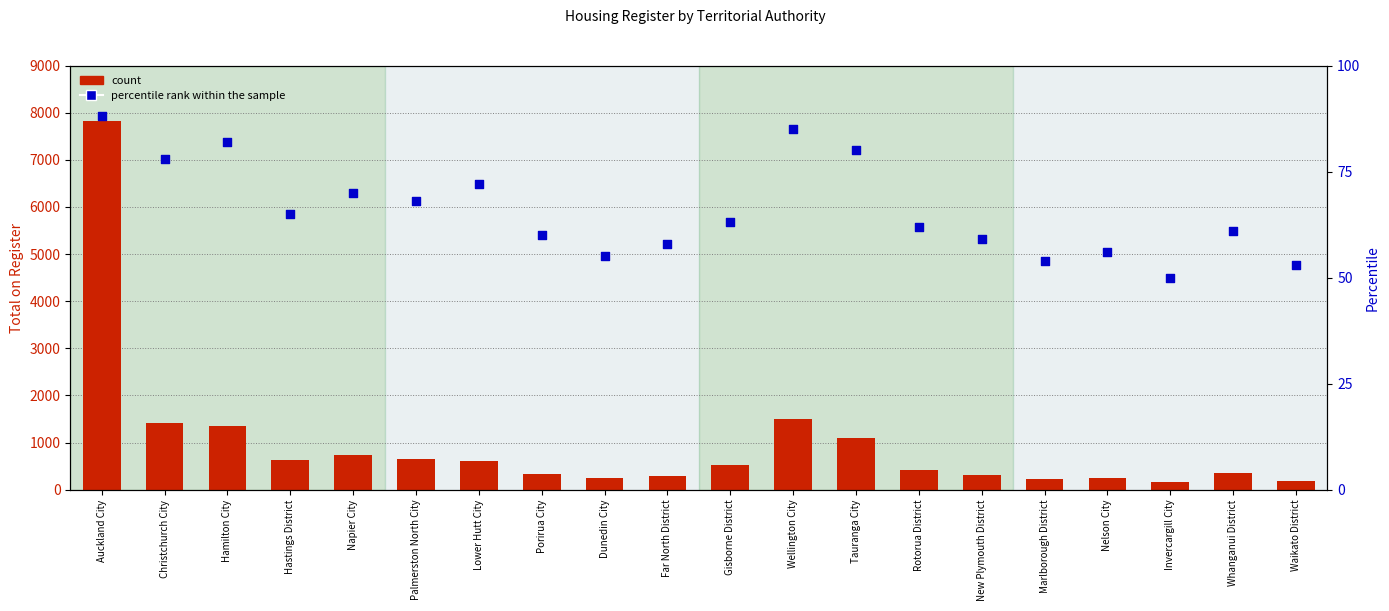

Which series has the largest total across all categories?

Total on Register